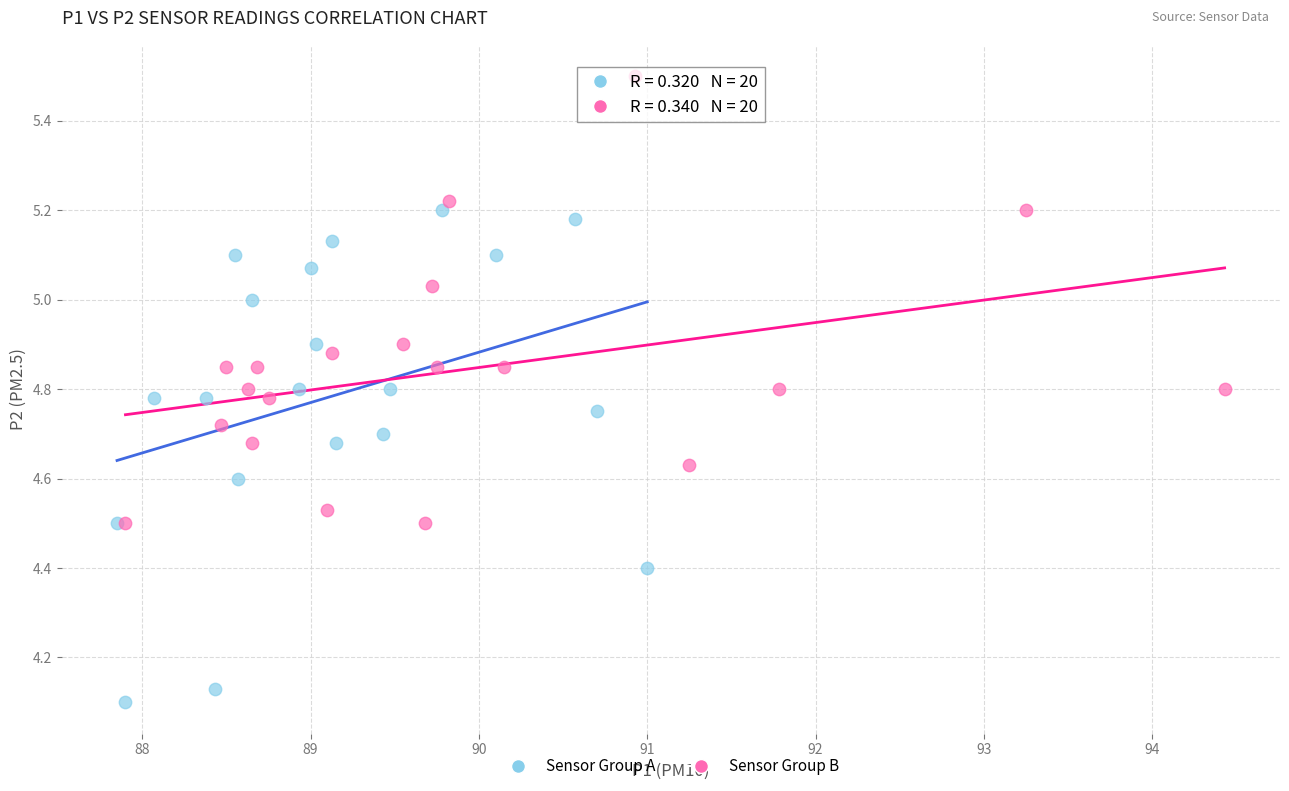

What are all the series names shown in the legend?

Sensor Group A, Sensor Group B